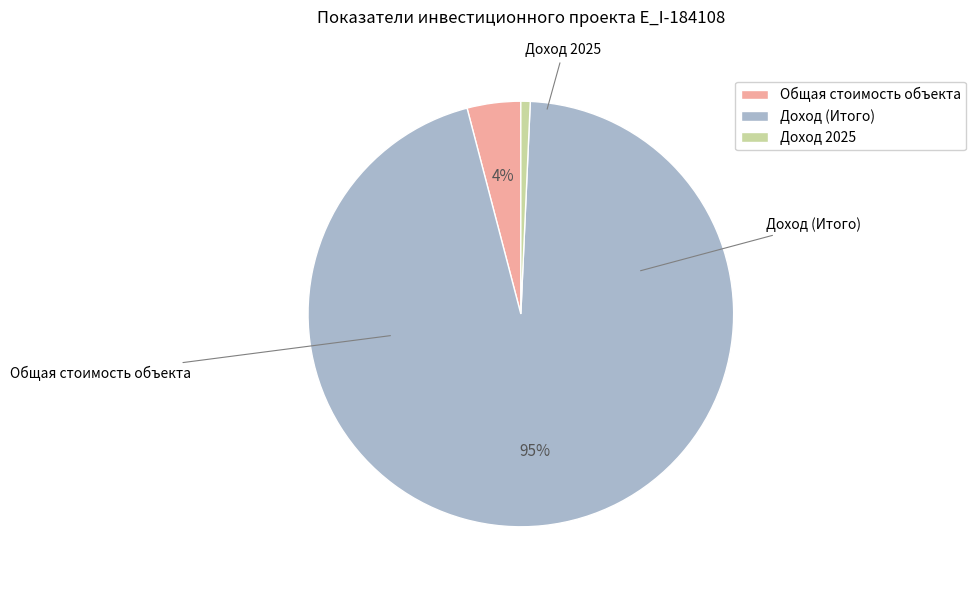

Rank the categories by value from lowest to highest.

Доход 2025, Общая стоимость объекта, Доход (Итого)